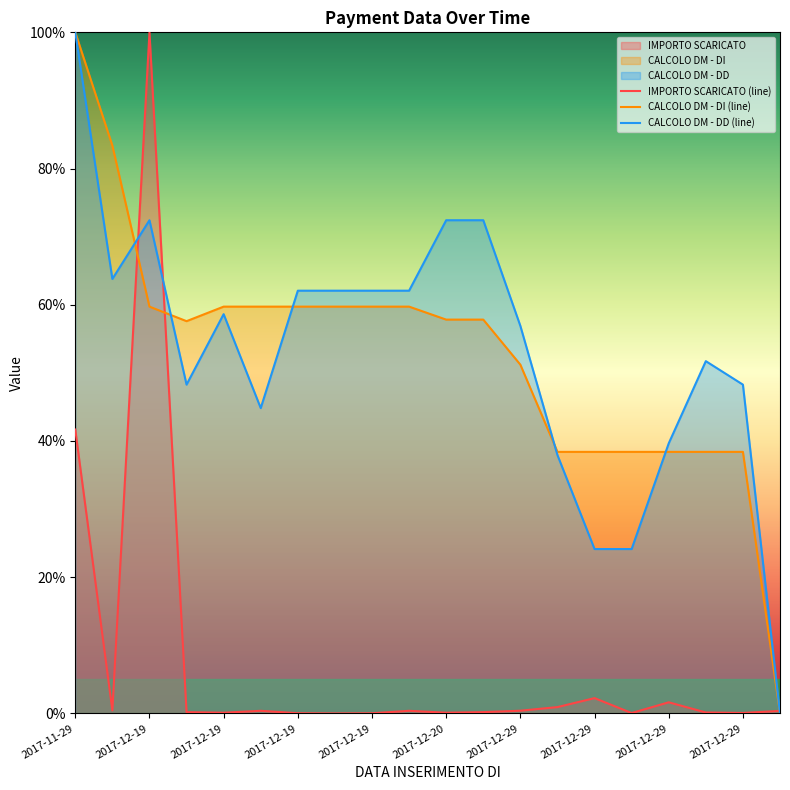

True or false: CALCOLO DM - DI (line) has a value of 38.4 at 13.

True